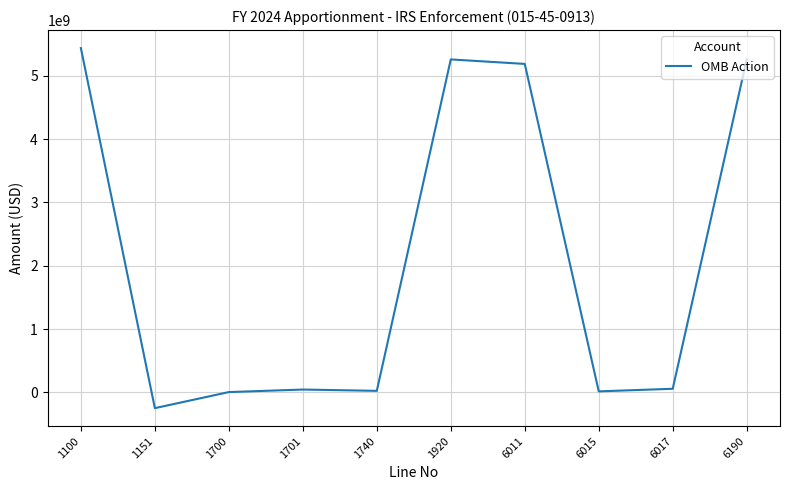

Does the chart have visible grid lines?

Yes